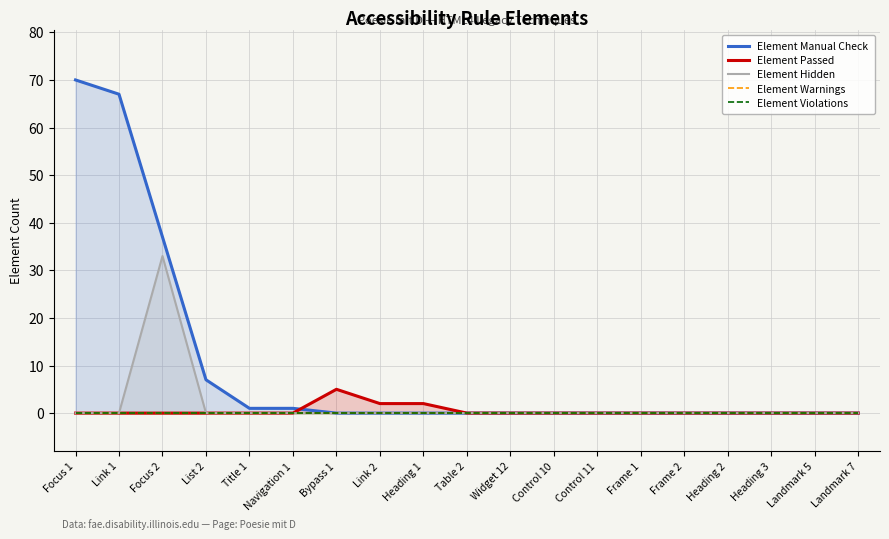

How many data points does each series have?

19